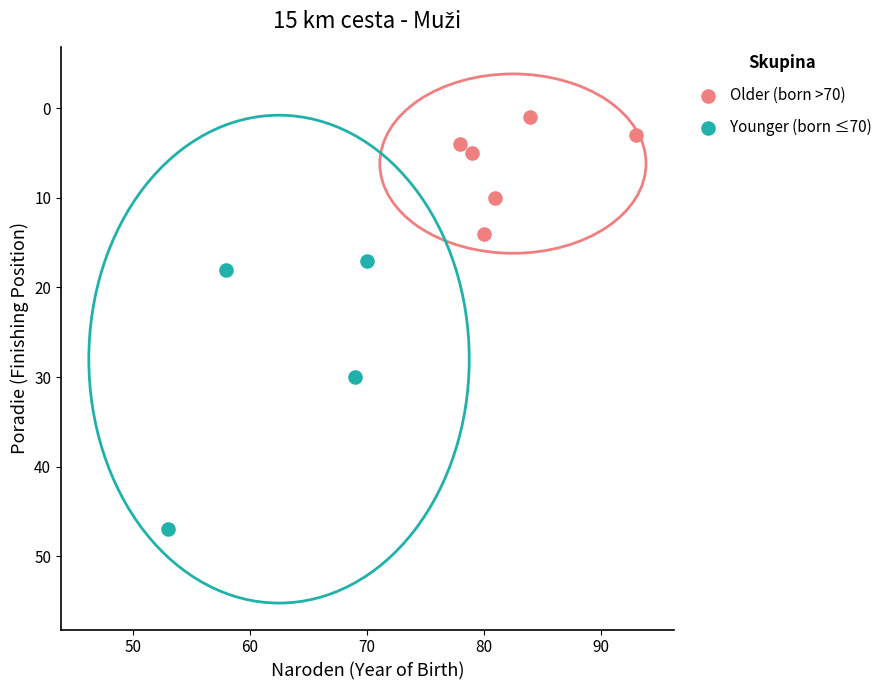

Which series has the largest Y range (max minus min)?

Younger (born ≤70)